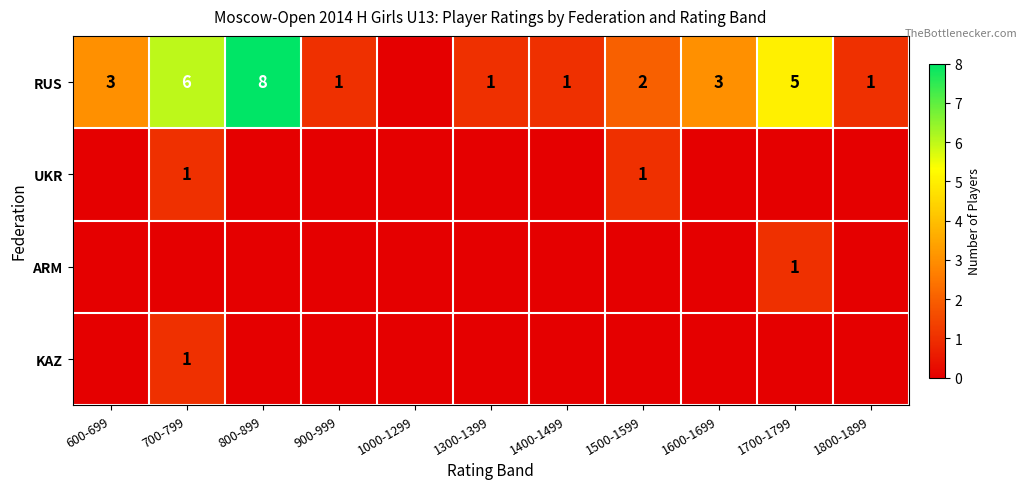

The RUS series shows 1 at 900-999. True or false?

True